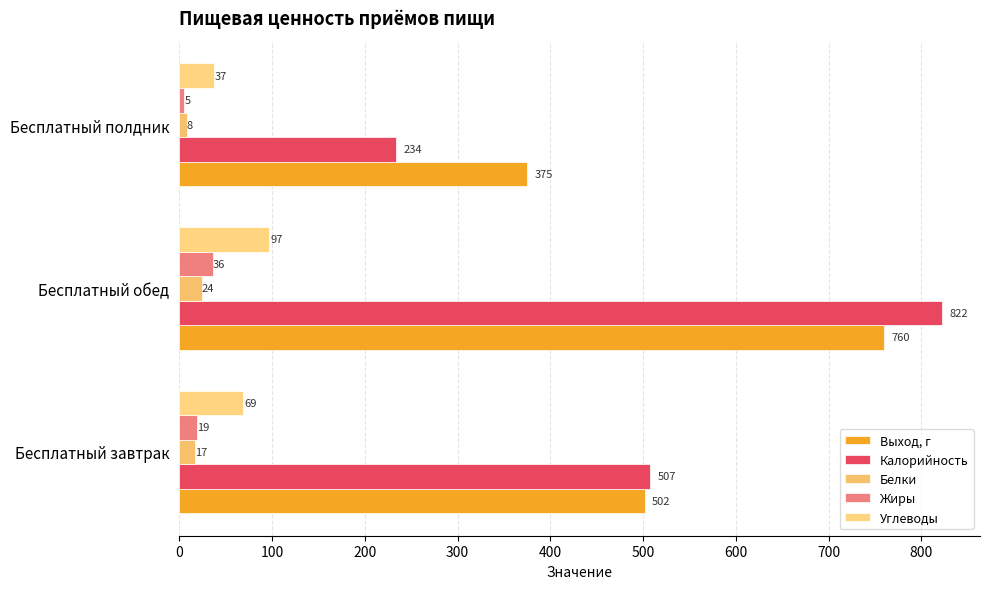

Which category has the lowest value in the Калорийность series?

Бесплатный полдник